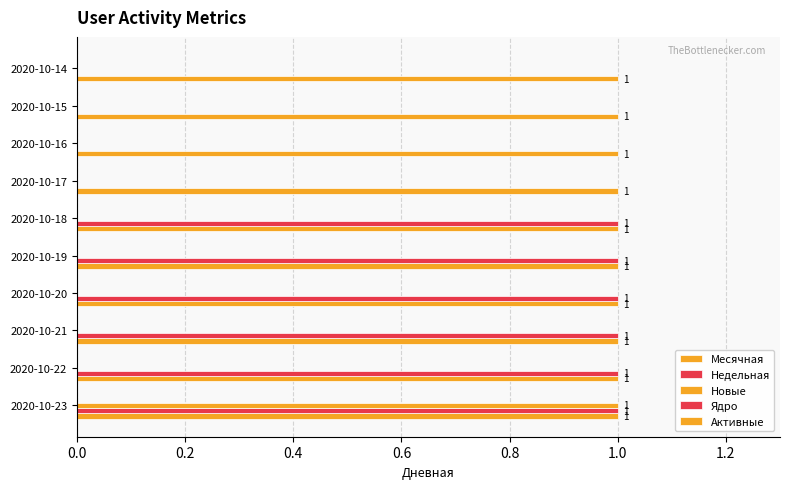

What is the sum of all Новые values?

1.0